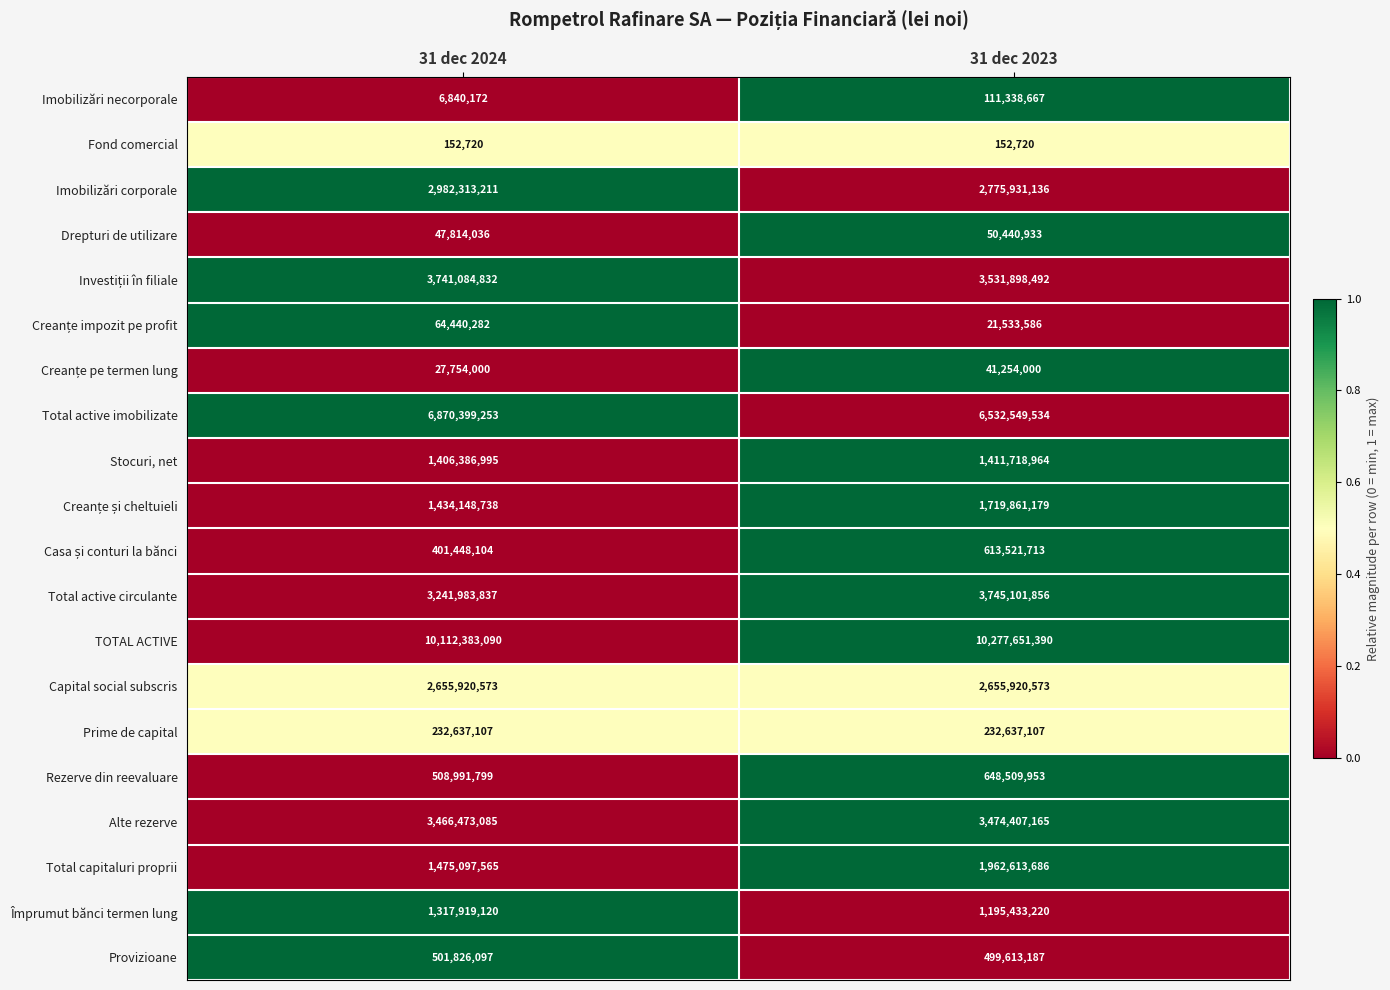

Which series has the largest total across all categories?

TOTAL ACTIVE